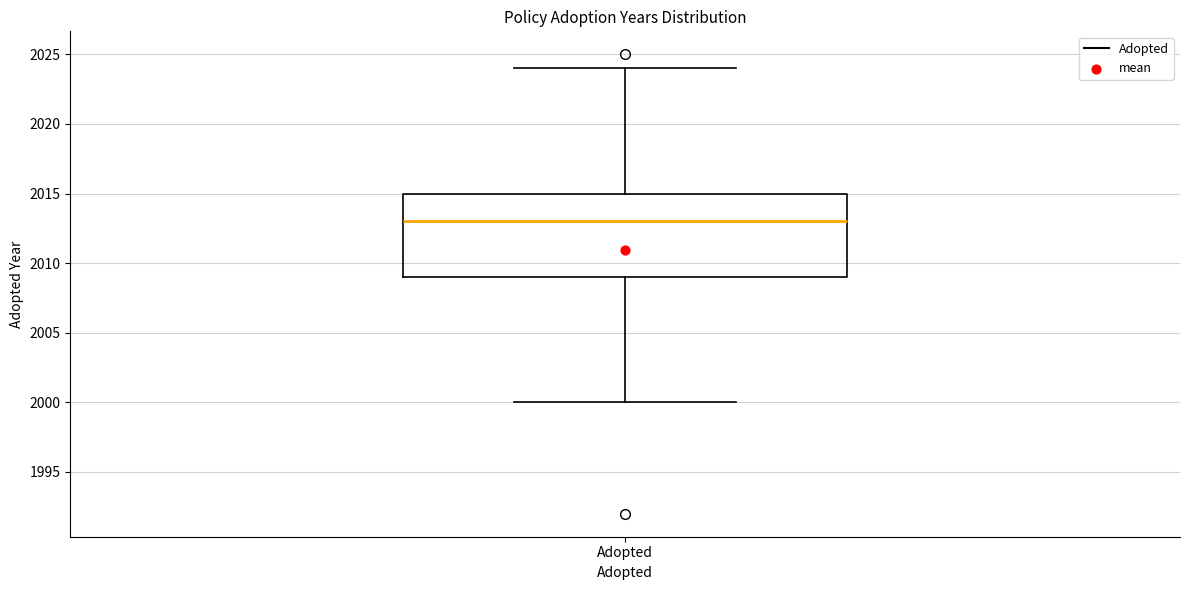

Read this box plot against the y-axis: the position of the median line, the range covered by the box, and the ends of both whiskers. The values are not printed on the chart, so give them approximately, as read against the axis.

median 2013, box 2009 to 2015, whiskers 2000 to 2024